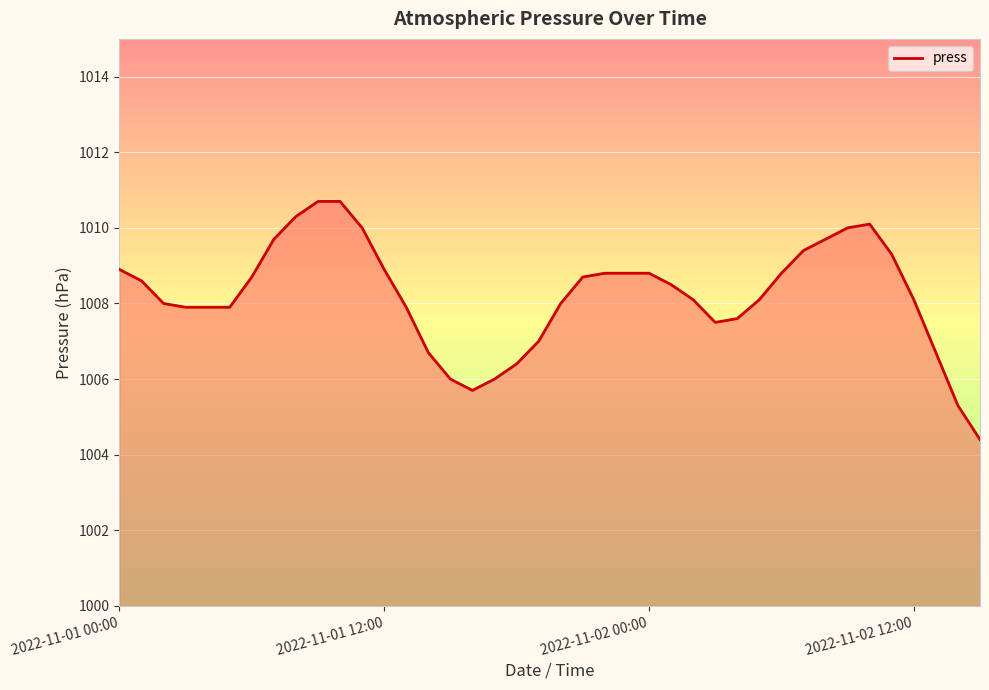

What is the maximum value shown in the chart?

1010.7